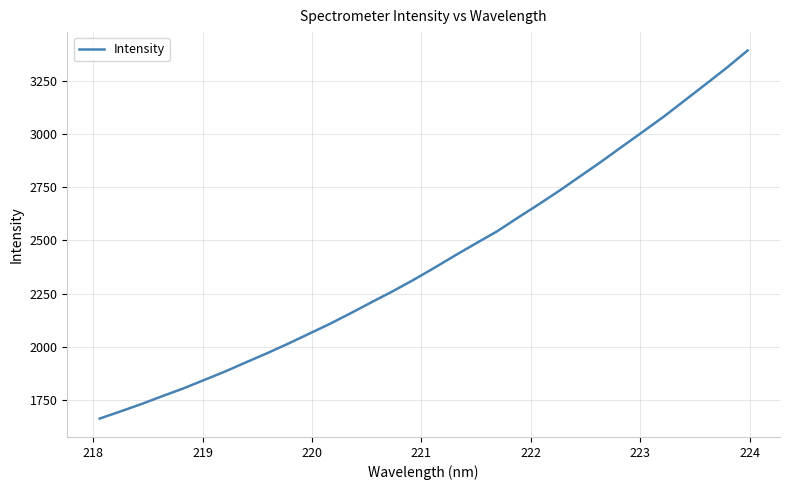

What is the difference between the maximum and minimum values?

1730.3